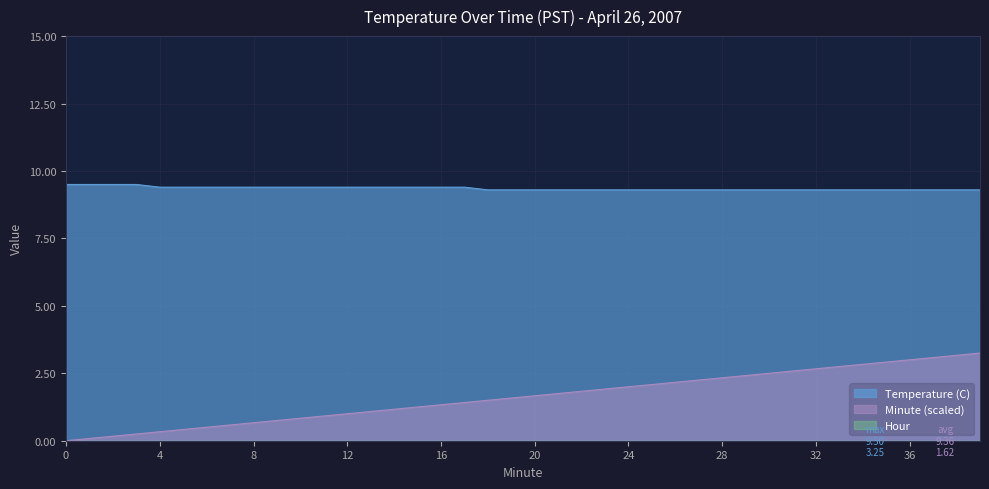

At 35, list the series in order from smallest to largest.

Minute, Temperature (C)